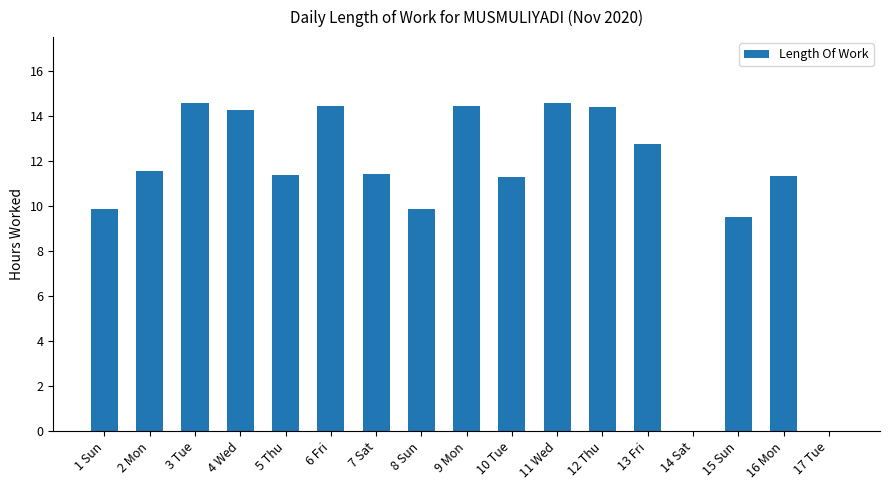

True or false: the data shows 14.6 at 11 Wed.

True